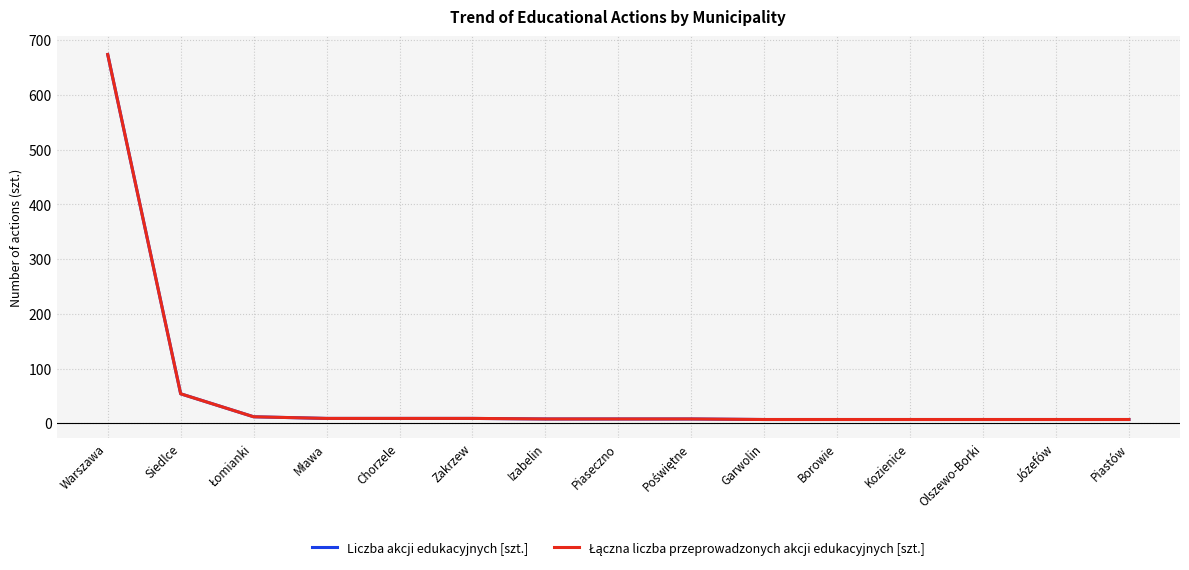

Between Józefów and Mława, which is larger?

Mława